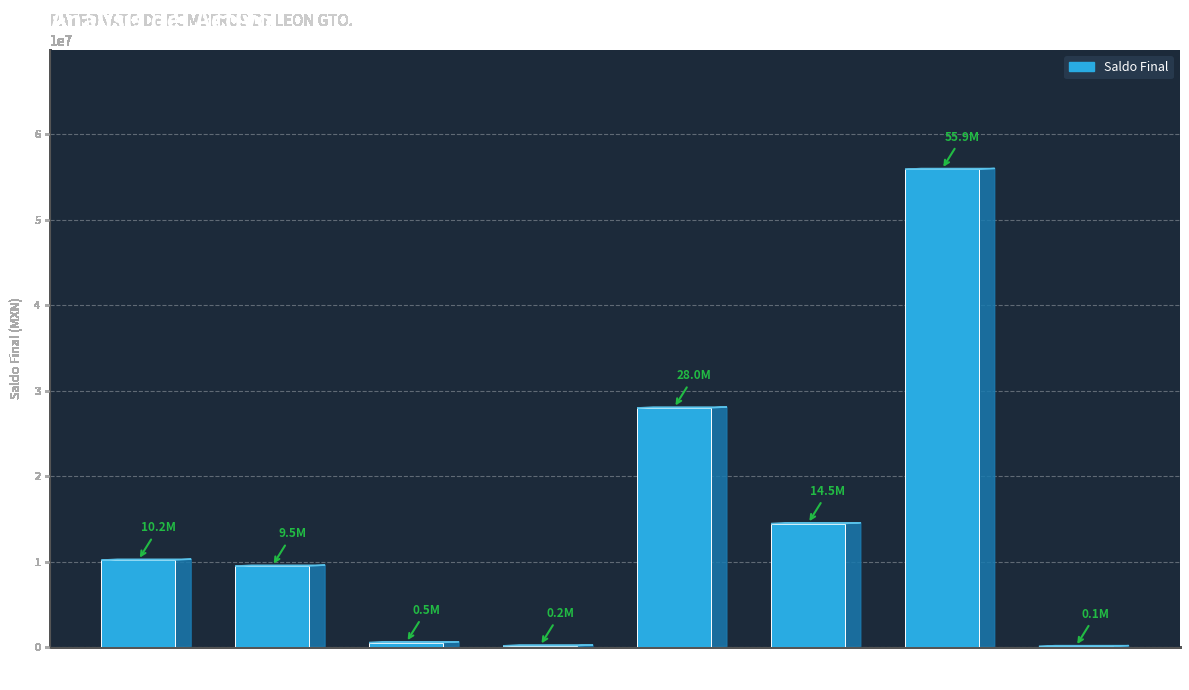

At which label is the value closest to 28000604?

Activo No
Circulante